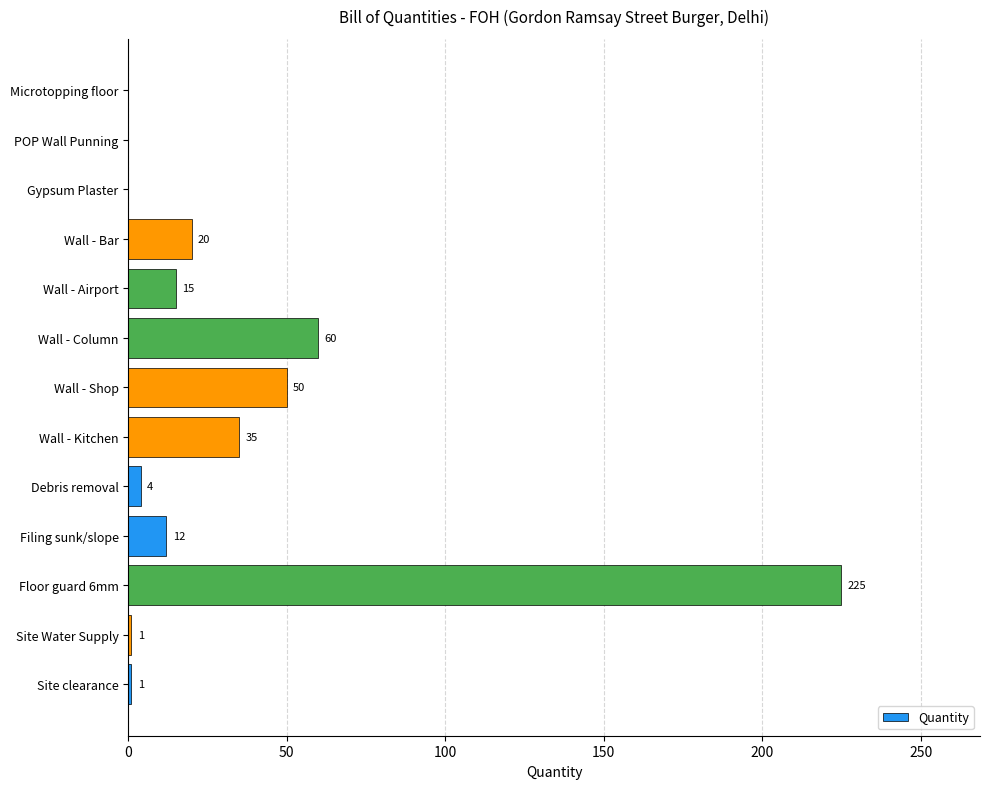

What is the sum of the values at Site clearance and Wall - Kitchen?

36